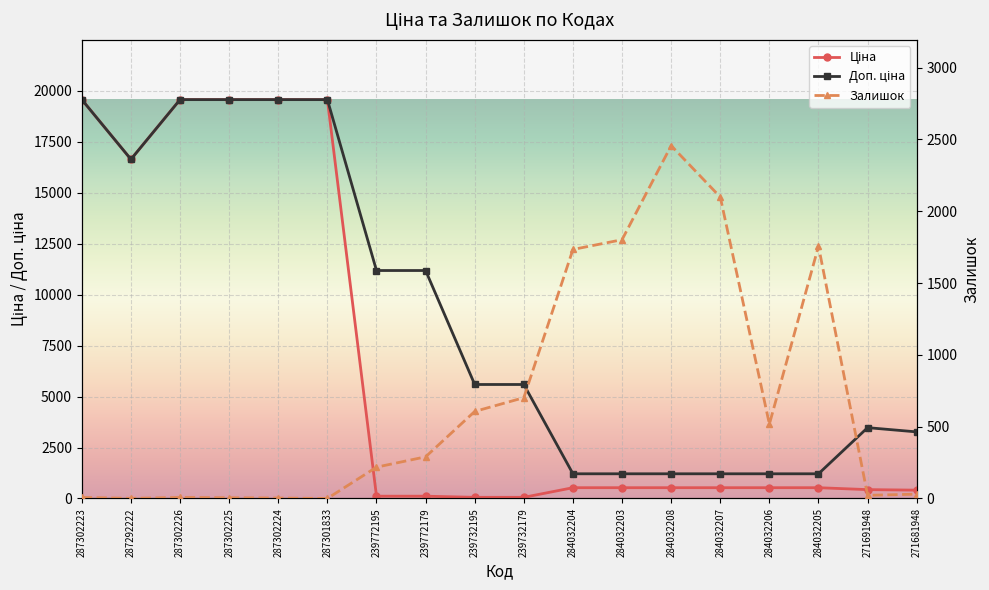

At how many categories does at least one series exceed 8610?

8